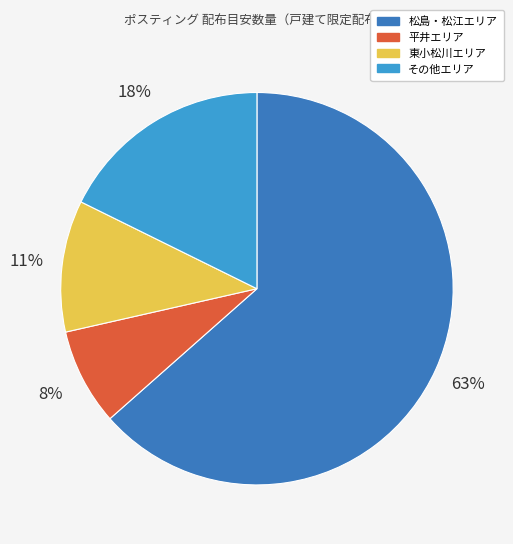

Is the sum of その他エリア and 松島・松江エリア greater than half?

Yes